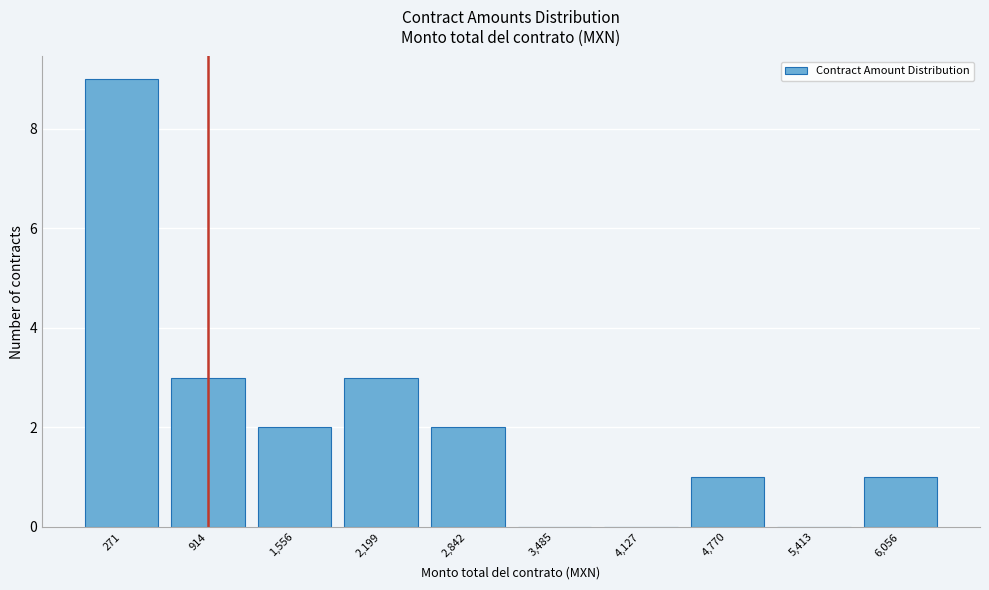

Reading right to left, extract all data points from this chart.

6,056=1	5,413=0	4,770=1	4,127=0	3,485=0	2,842=2	2,199=3	1,556=2	914=3	271=9